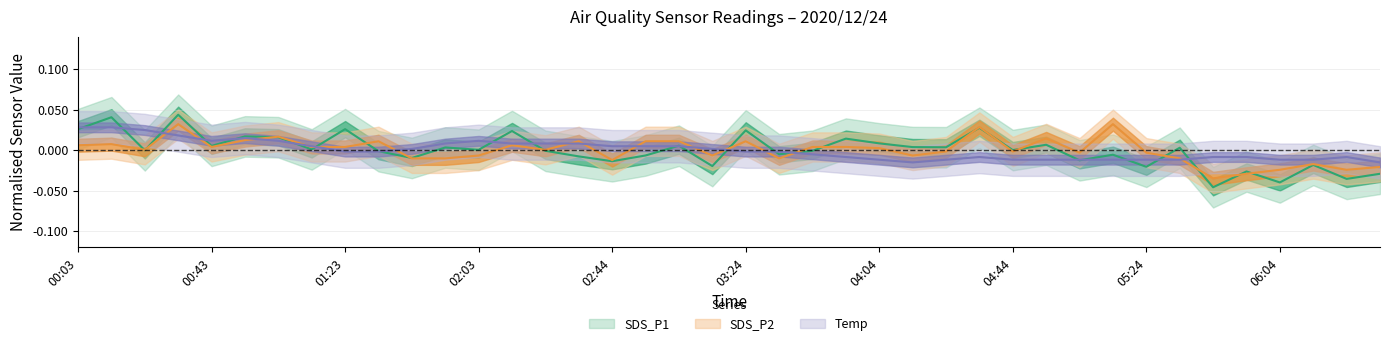

Which series has the largest total across all categories?

Temp